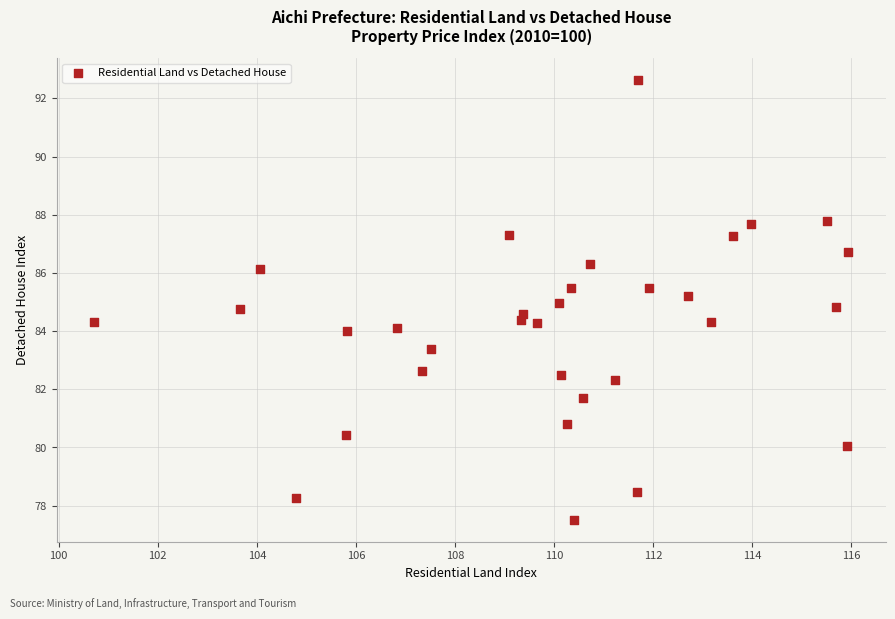

What is the range of Y values (max minus min)?

15.1